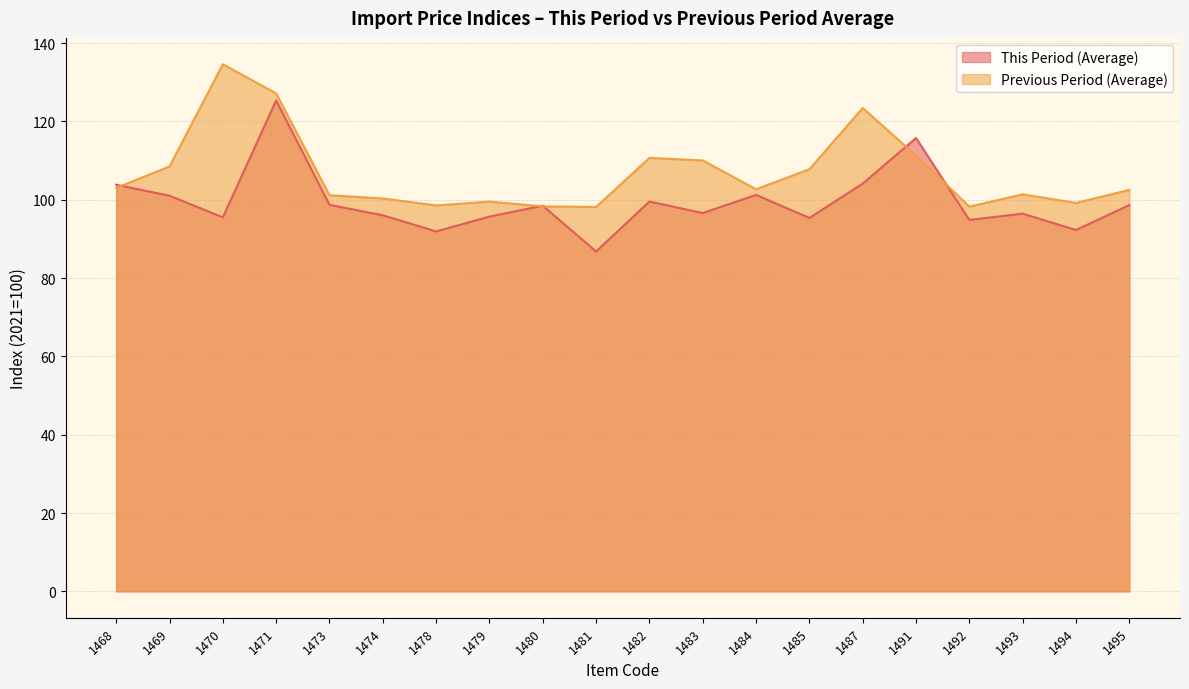

What is the smallest value displayed?

86.8